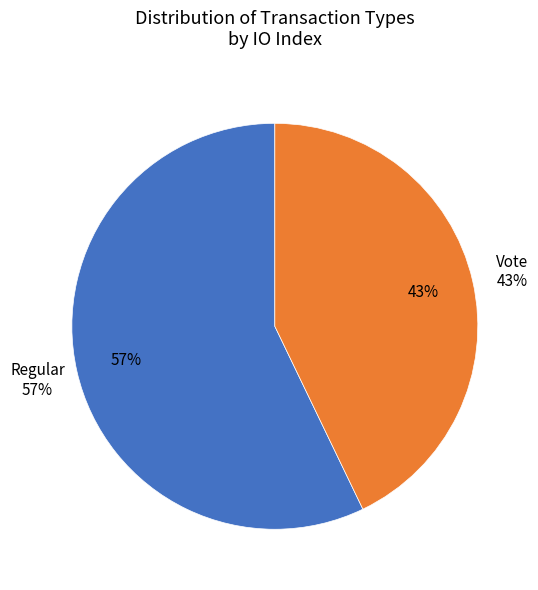

Count the number of slices in the pie.

2